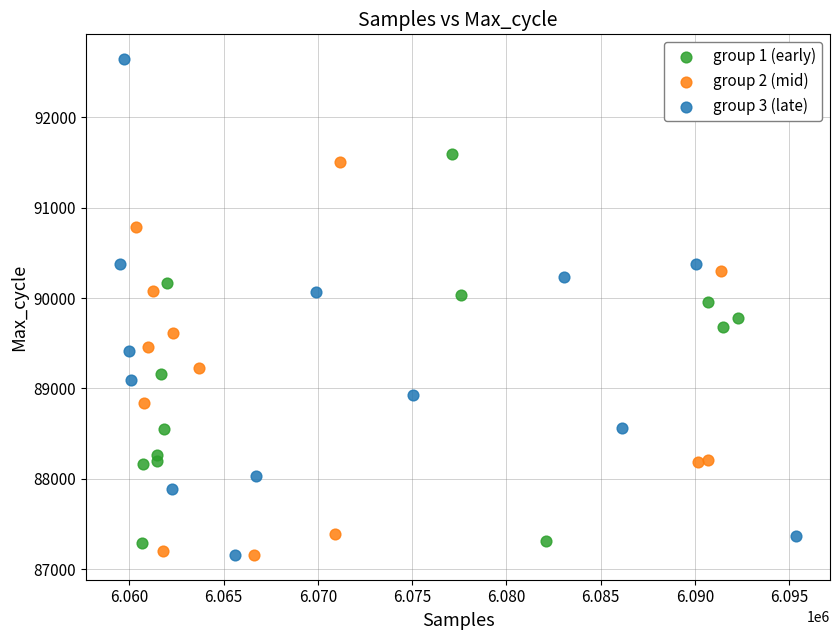

What are all the series names shown in the legend?

group 1 (early), group 2 (mid), group 3 (late)